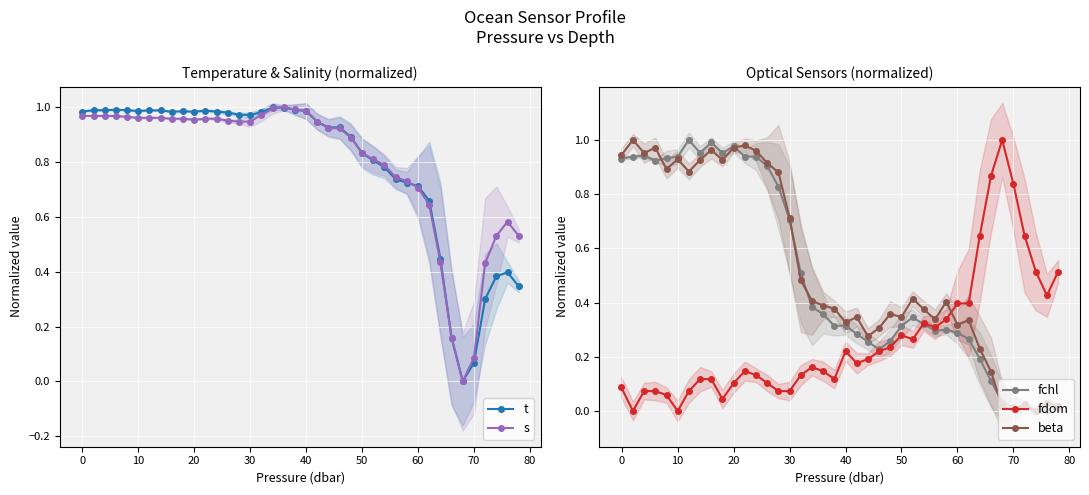

What is the difference between the second highest and second lowest values in the fchl series?

1.0